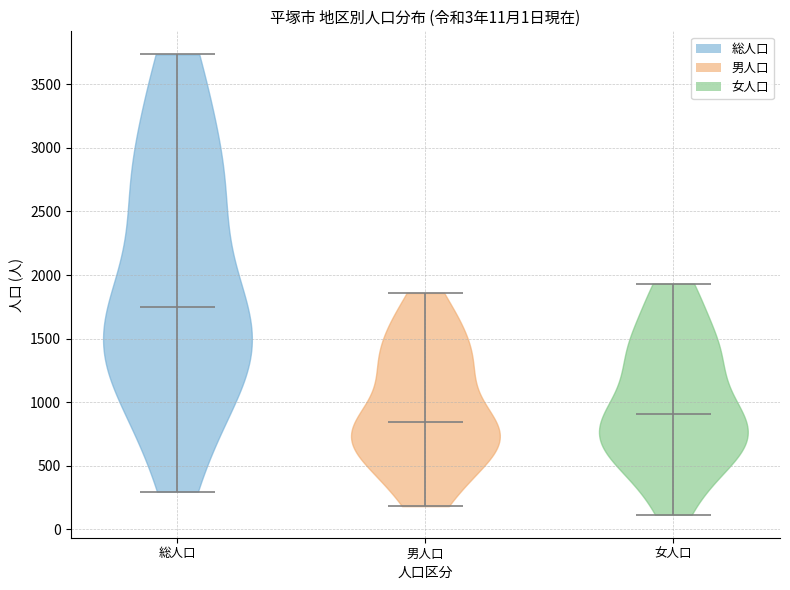

Reading left to right, read every violin against the y-axis: where its median line is, and the lowest and highest points it reaches. The values are not printed on the chart, so give them approximately, as read against the axis.

総人口: median line 1750, lowest point 300, highest point 3750
男人口: median line 850, lowest point 200, highest point 1850
女人口: median line 900, lowest point 100, highest point 1950